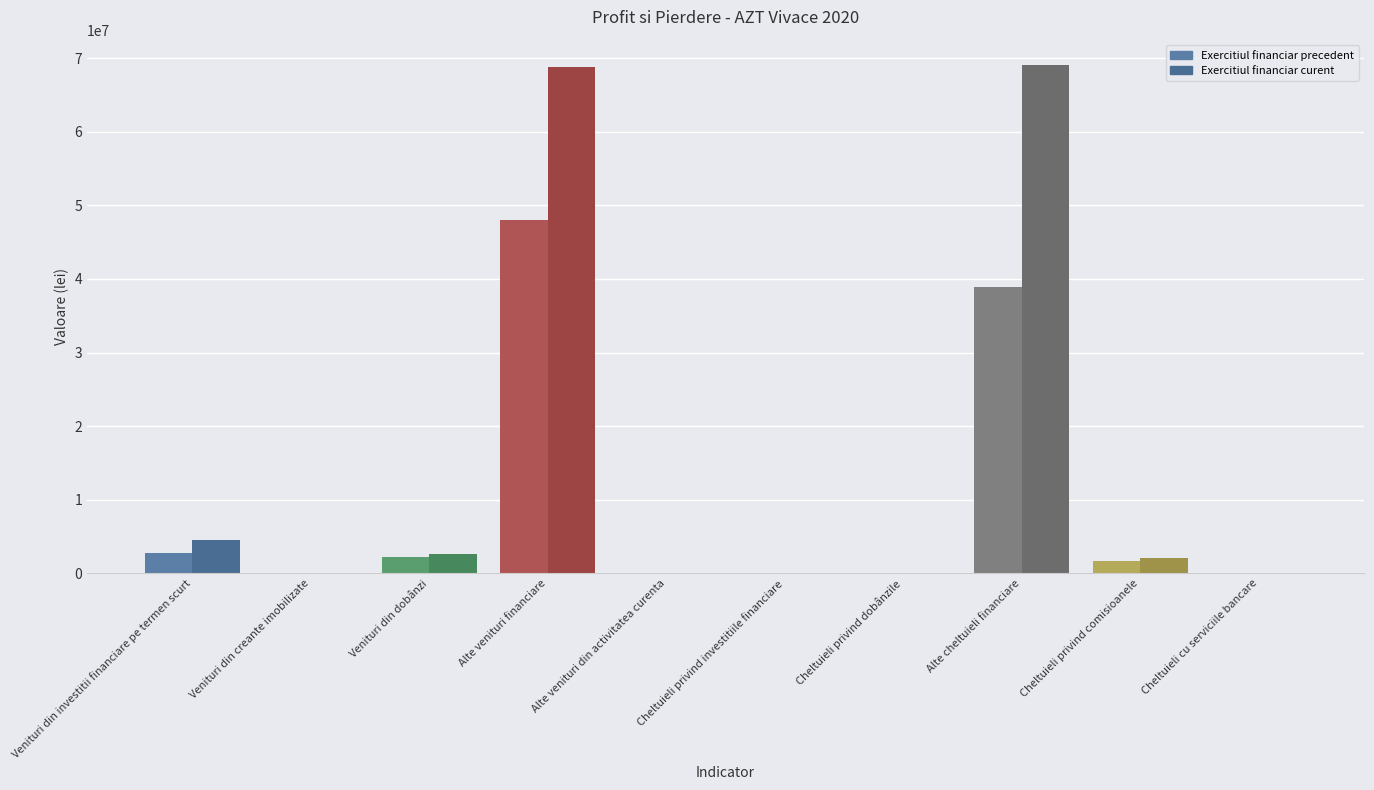

Reading left to right, transcribe all the data shown in this chart.

Exercitiul financiar precedent: Venituri din investitii financiare pe termen scurt=2721774	Venituri din creante imobilizate=0	Venituri din dobânzi=2271035	Alte venituri financiare=48055299	Alte venituri din activitatea curenta=2036	Cheltuieli privind investitiile financiare=4088	Cheltuieli privind dobânzile=0	Alte cheltuieli financiare=38931546	Cheltuieli privind comisioanele=1665343	Cheltuieli cu serviciile bancare=1428
Exercitiul financiar curent: Venituri din investitii financiare pe termen scurt=4566262	Venituri din creante imobilizate=0	Venituri din dobânzi=2581517	Alte venituri financiare=68782095	Alte venituri din activitatea curenta=1646	Cheltuieli privind investitiile financiare=8919	Cheltuieli privind dobânzile=0	Alte cheltuieli financiare=69083491	Cheltuieli privind comisioanele=2073663	Cheltuieli cu serviciile bancare=1809